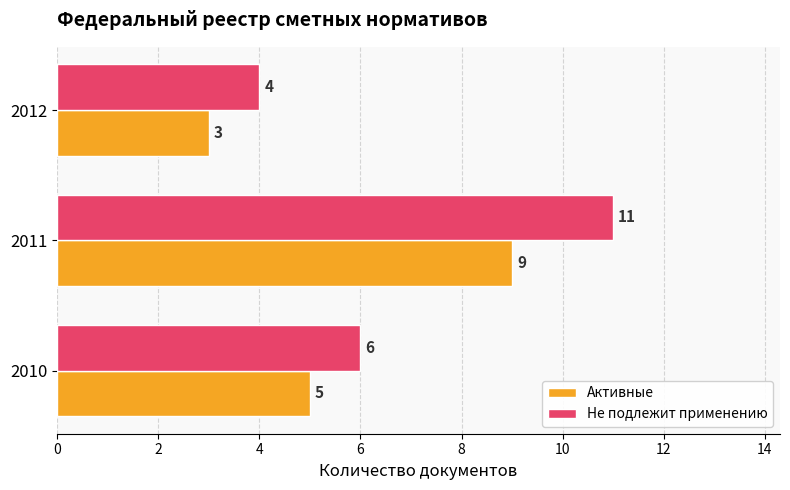

How many data points does each series have?

3